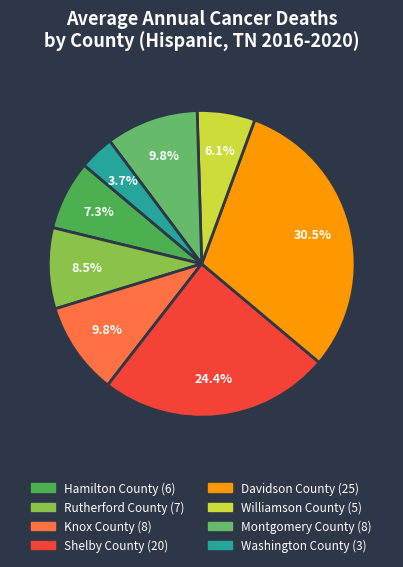

Is there a majority slice in this chart?

No